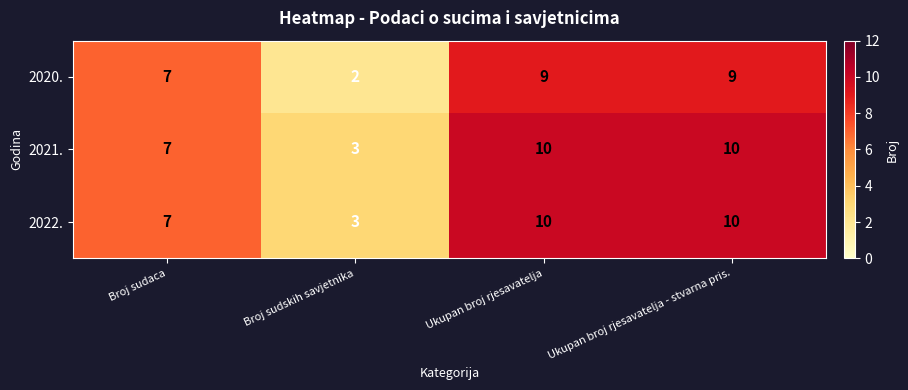

Which label corresponds to the smallest value in the chart?

Broj sudskih savjetnika